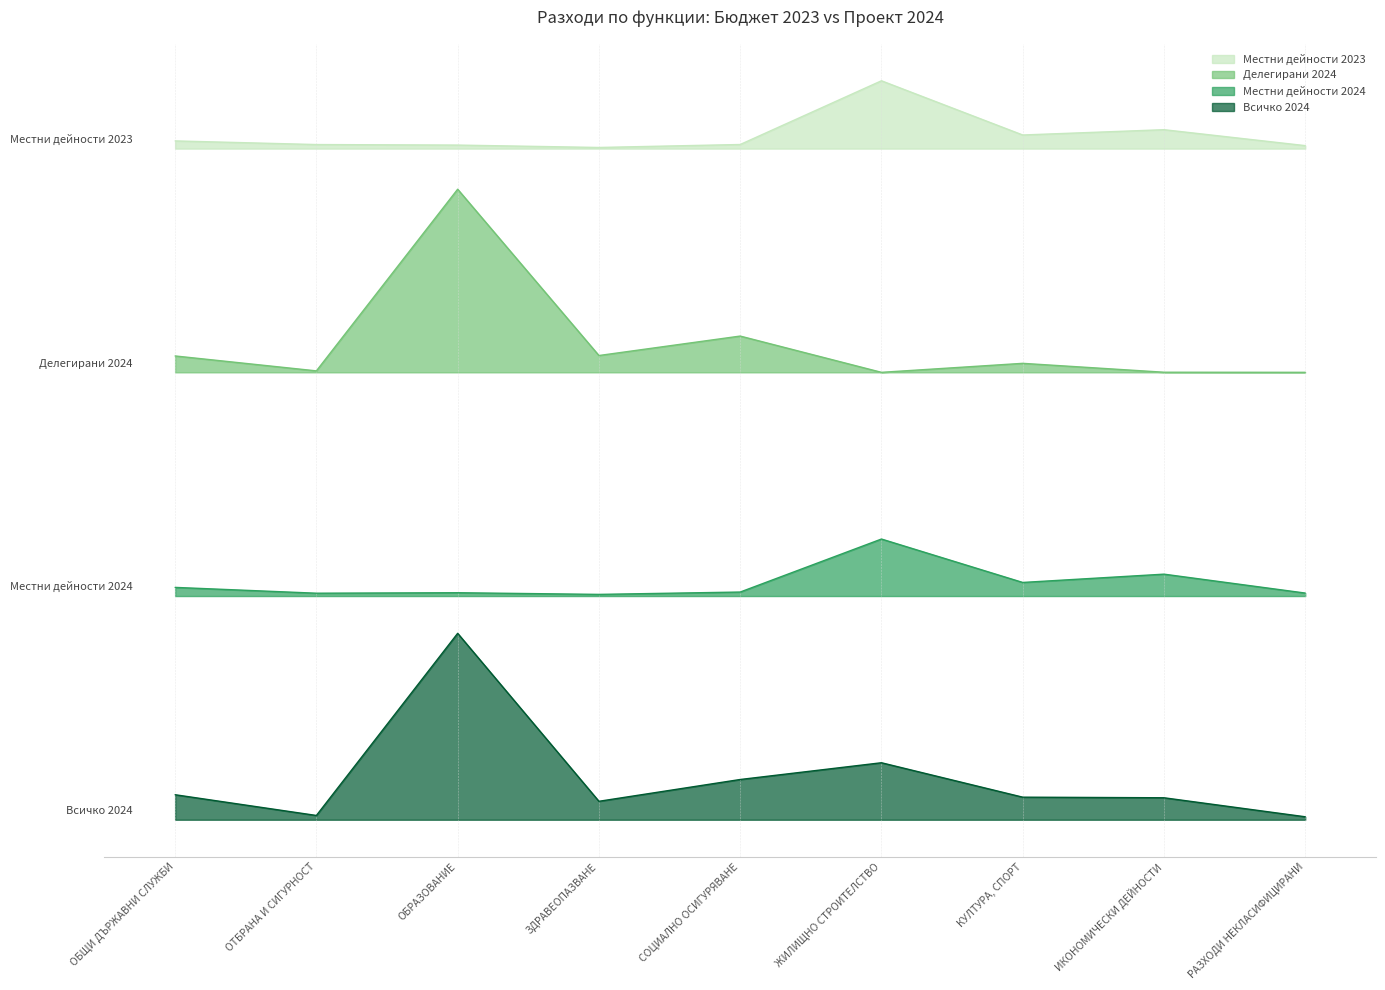

True or false: Делегирани 2024 has more than 0 interior local peaks.

True